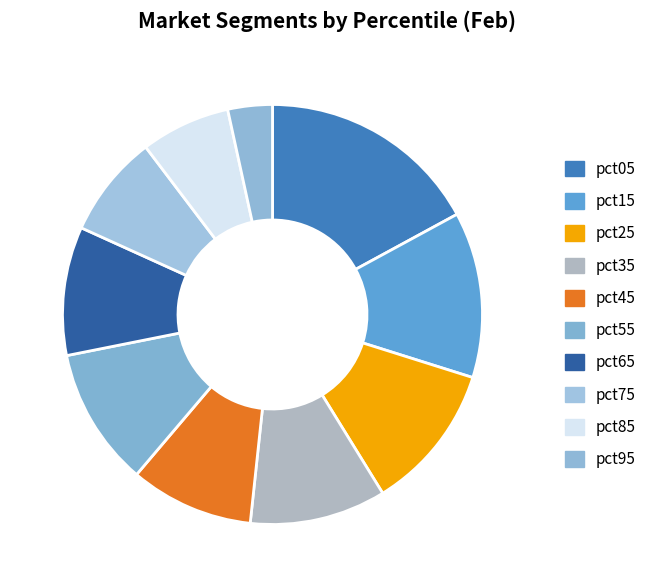

What percentage is the pct05 slice, to the nearest percent?

17%